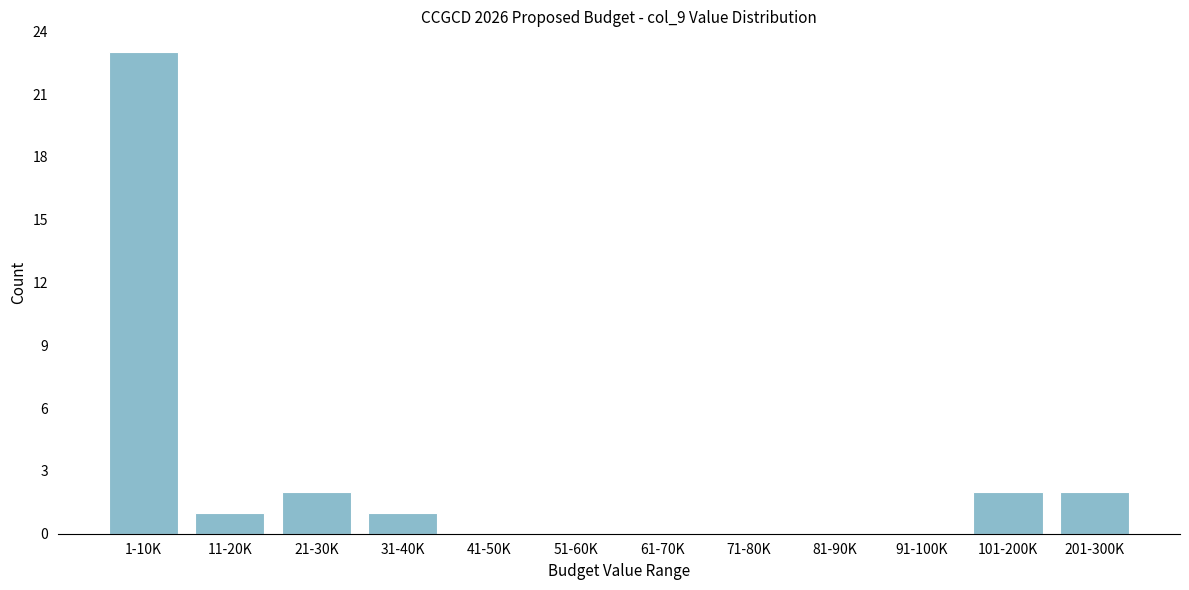

Reading left to right, transcribe all the data shown in this chart.

1-10K=23	11-20K=1	21-30K=2	31-40K=1	41-50K=0	51-60K=0	61-70K=0	71-80K=0	81-90K=0	91-100K=0	101-200K=2	201-300K=2